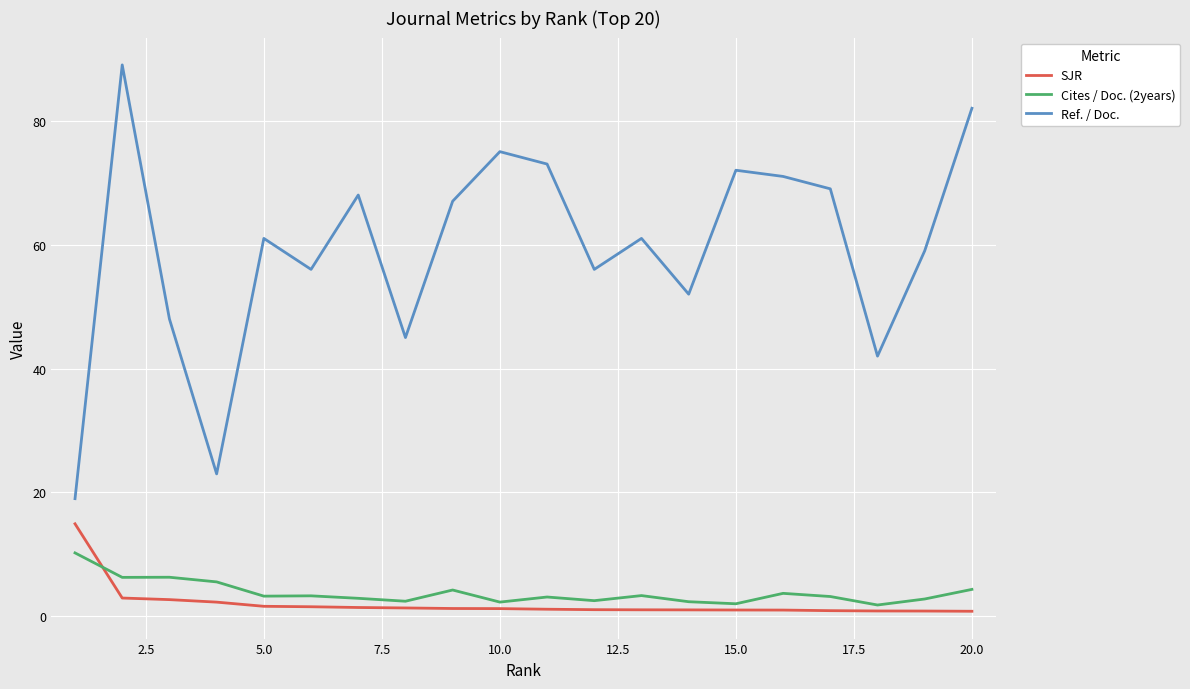

What is the minimum value shown in the chart?

0.8